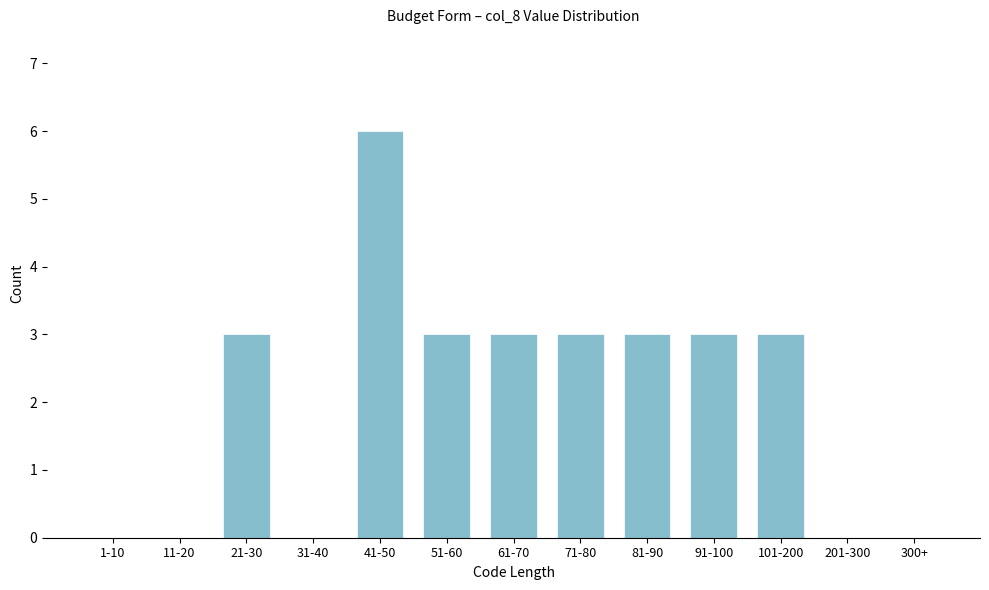

Reading left to right, extract all data points from this chart.

1-10=0	11-20=0	21-30=3	31-40=0	41-50=6	51-60=3	61-70=3	71-80=3	81-90=3	91-100=3	101-200=3	201-300=0	300+=0